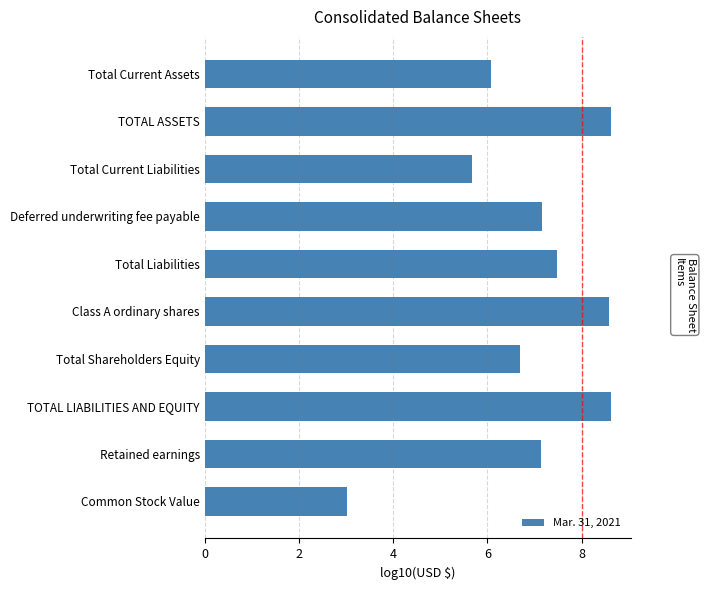

What position from the top is Class A ordinary shares?

6